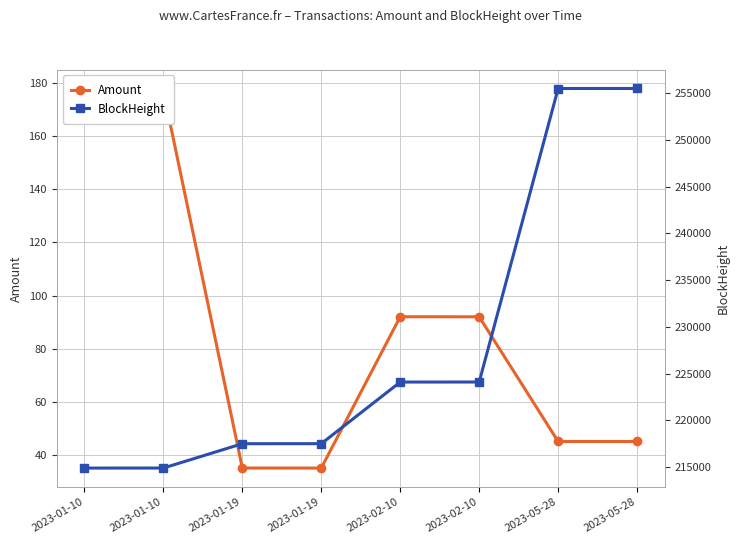

Reading right to left, extract all data points from this chart.

Amount: 2023-05-28=45.0	2023-05-28=45.0	2023-02-10=92.0	2023-02-10=92.0	2023-01-19=35.0	2023-01-19=35.0	2023-01-10=177.0	2023-01-10=178.0
BlockHeight: 2023-05-28=255523.0	2023-05-28=255520.0	2023-02-10=224100.0	2023-02-10=224096.0	2023-01-19=217499.0	2023-01-19=217495.0	2023-01-10=214891.0	2023-01-10=214887.0